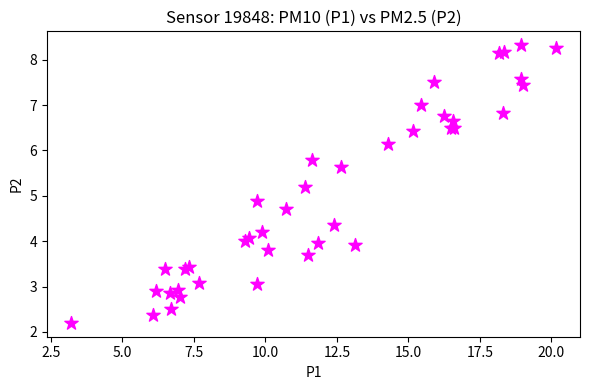

What Y value in the scatter plot is closest to 5?

4.9